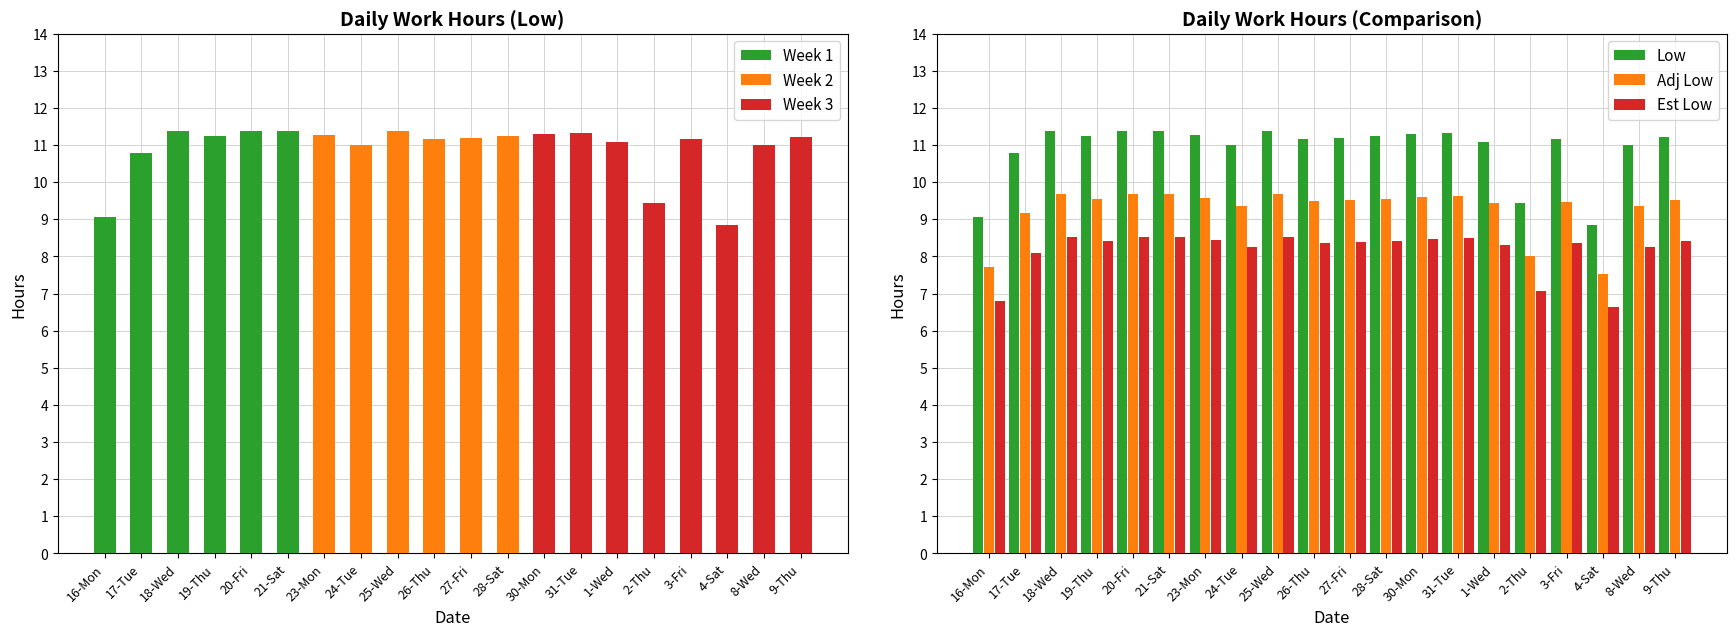

What is the label of the 20th bar from the right?

16-Mon